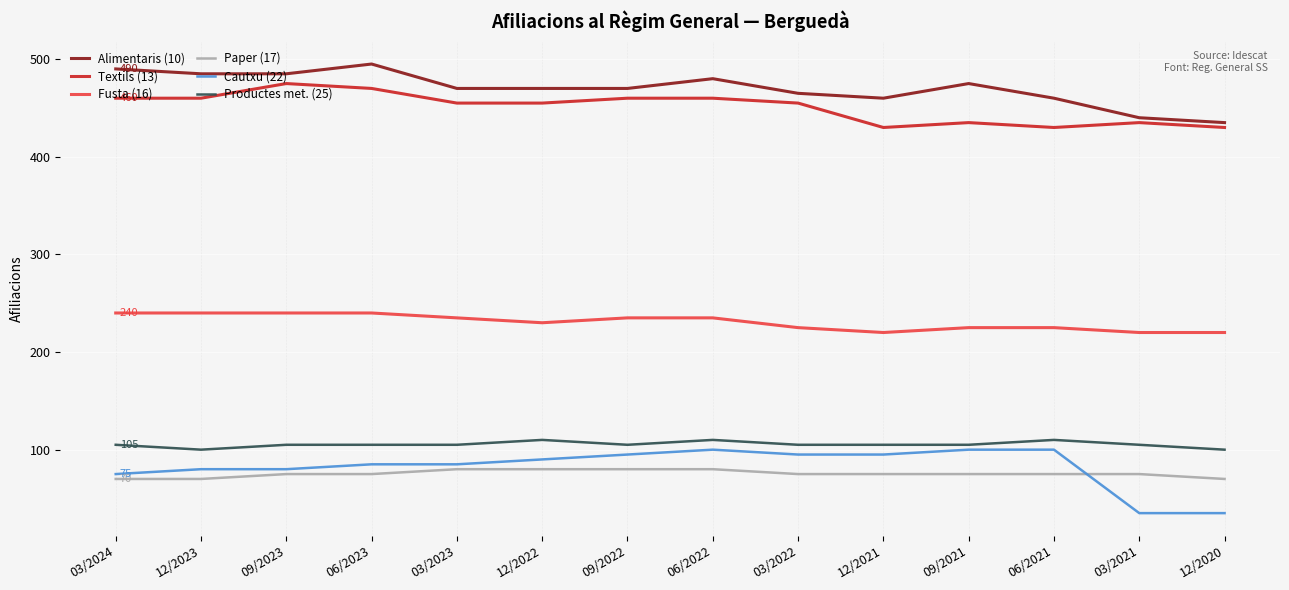

What is the spread (max minus min) of values at 06/2022?

400